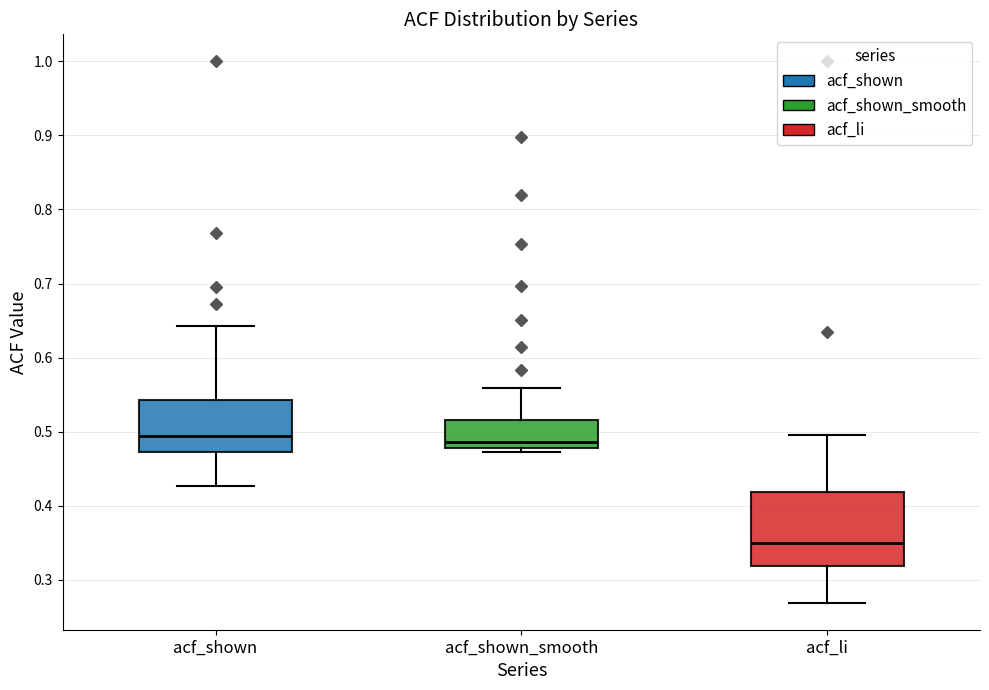

Which box is the tallest, from its lower edge to its upper edge?

acf_li